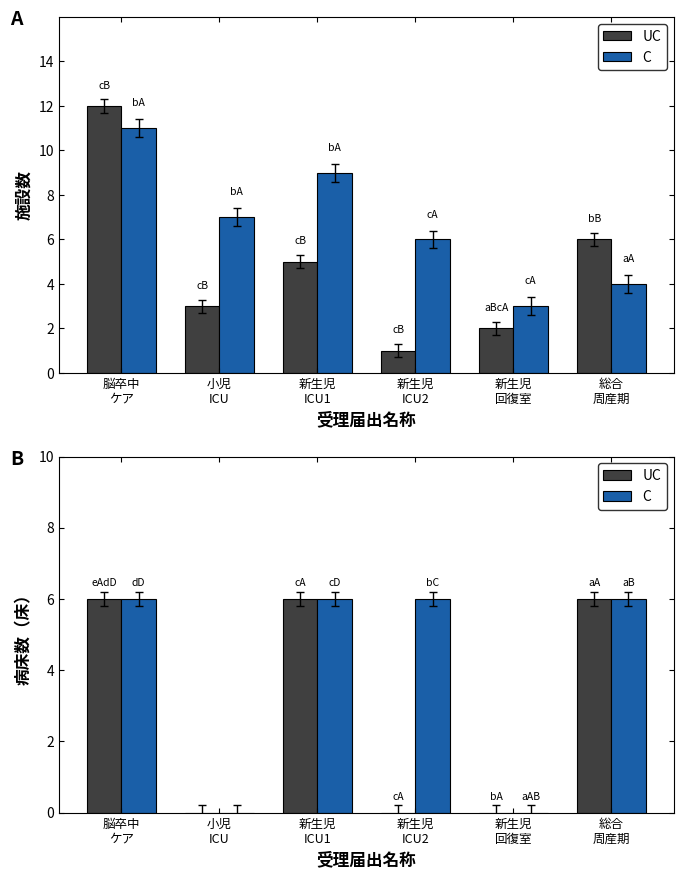

What is the label of the 4th bar from the left?

新生児
ICU2